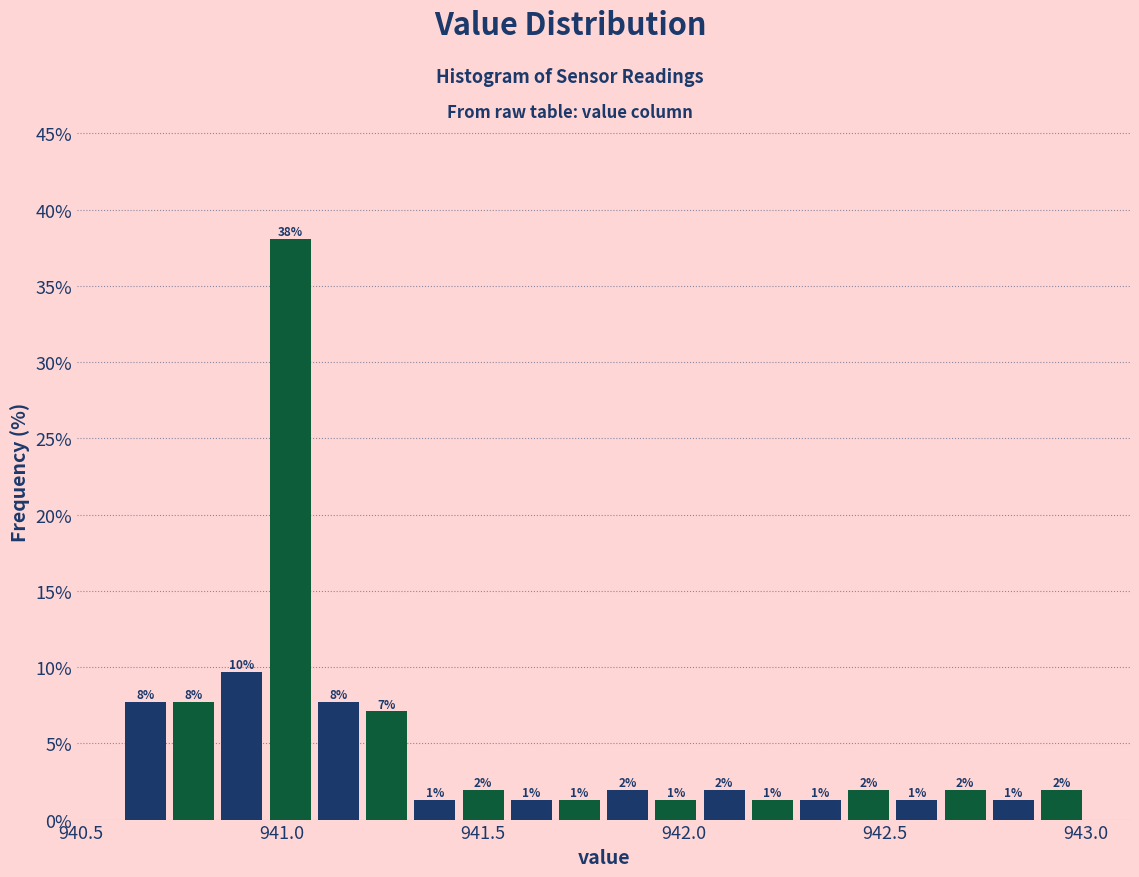

Read against the x-axis, roughly where is the centre of the tallest bar?

941.00